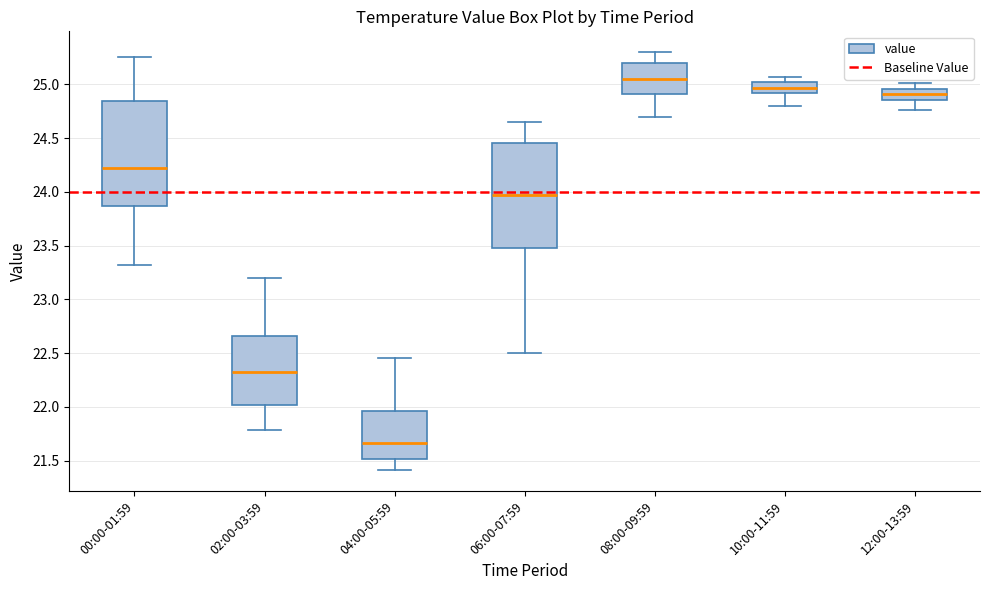

Reading left to right, transcribe this box plot: for each box, give where its median line is, the range the box spans, and where its two whiskers end, as read against the y-axis. The values are not printed on the chart, so give them approximately, as read against the axis.

00:00-01:59: median 24.20, box 23.85 to 24.85, whiskers 23.30 to 25.25
02:00-03:59: median 22.35, box 22.00 to 22.65, whiskers 21.80 to 23.20
04:00-05:59: median 21.65, box 21.50 to 21.95, whiskers 21.40 to 22.45
06:00-07:59: median 24.00, box 23.50 to 24.45, whiskers 22.50 to 24.65
08:00-09:59: median 25.05, box 24.90 to 25.20, whiskers 24.70 to 25.30
10:00-11:59: median 24.95, box 24.90 to 25.00, whiskers 24.80 to 25.05
12:00-13:59: median 24.90, box 24.85 to 24.95, whiskers 24.75 to 25.00